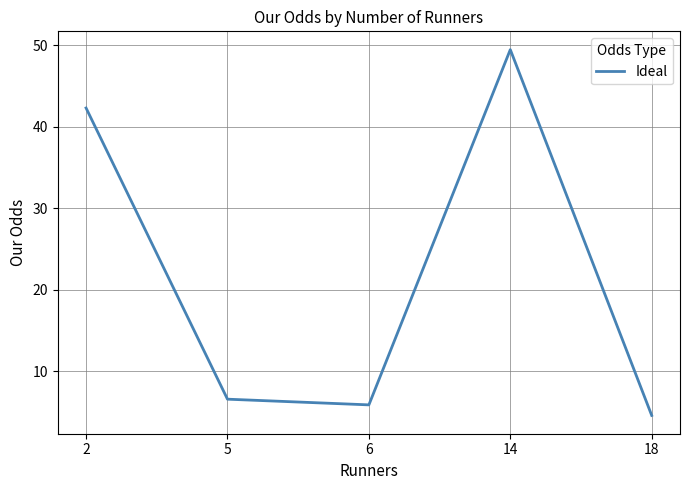

How many interior local peaks (higher than both neighbors) does the data have?

1